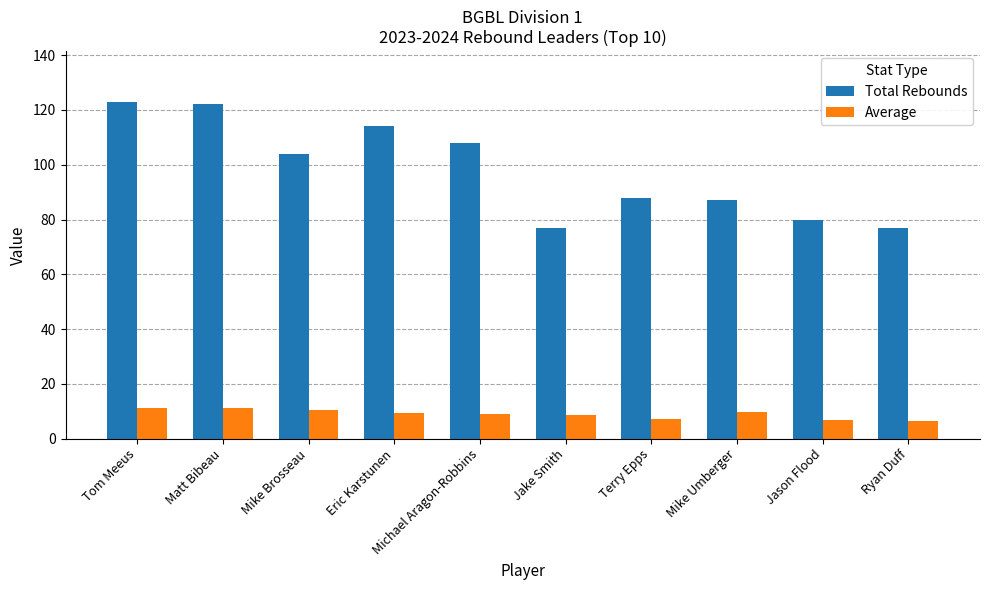

What value does the Average series have at Tom Meeus?

11.2